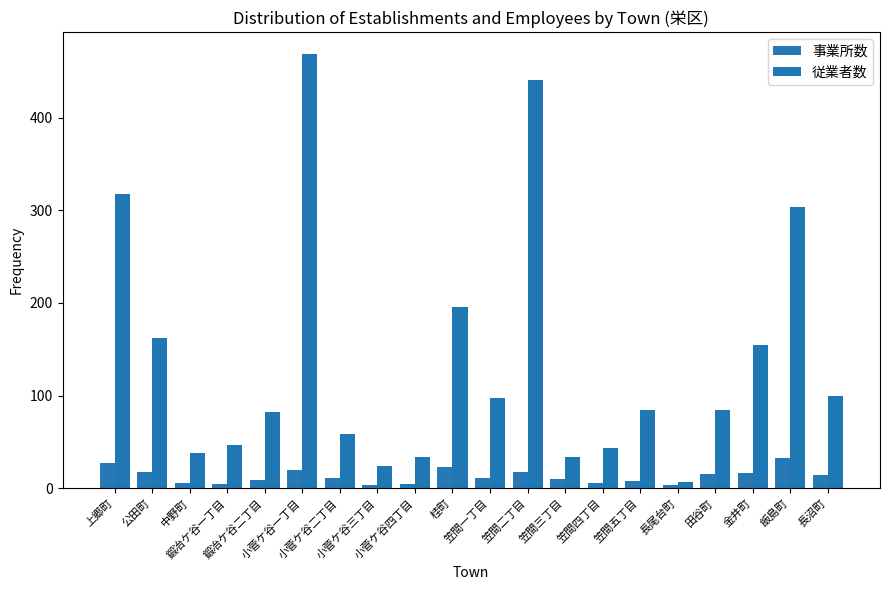

At which category is the sum across all series the highest?

小菅ケ谷一丁目